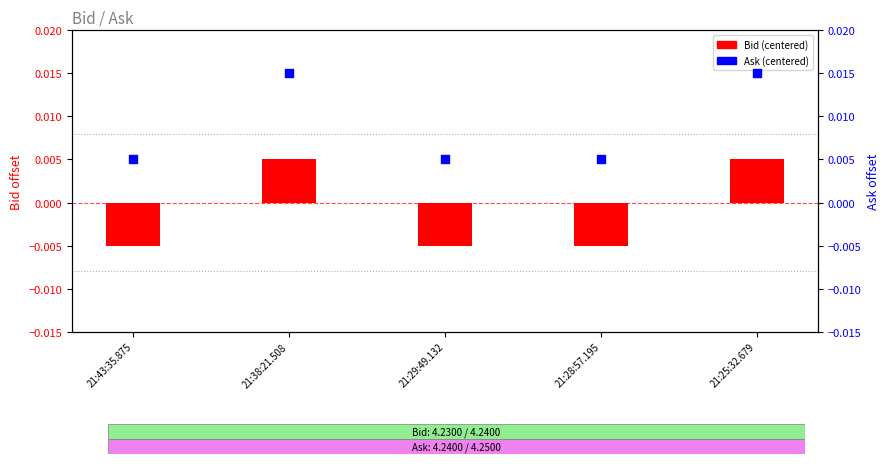

At which category is the sum across all series the highest?

21:38:21.508